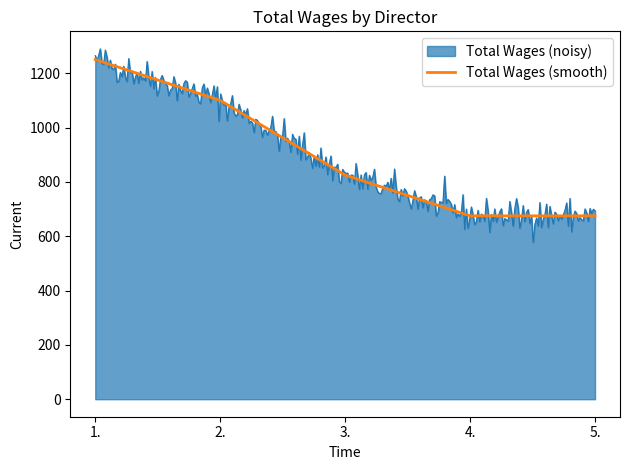

What is the change in value from 2. to 4.?

-425